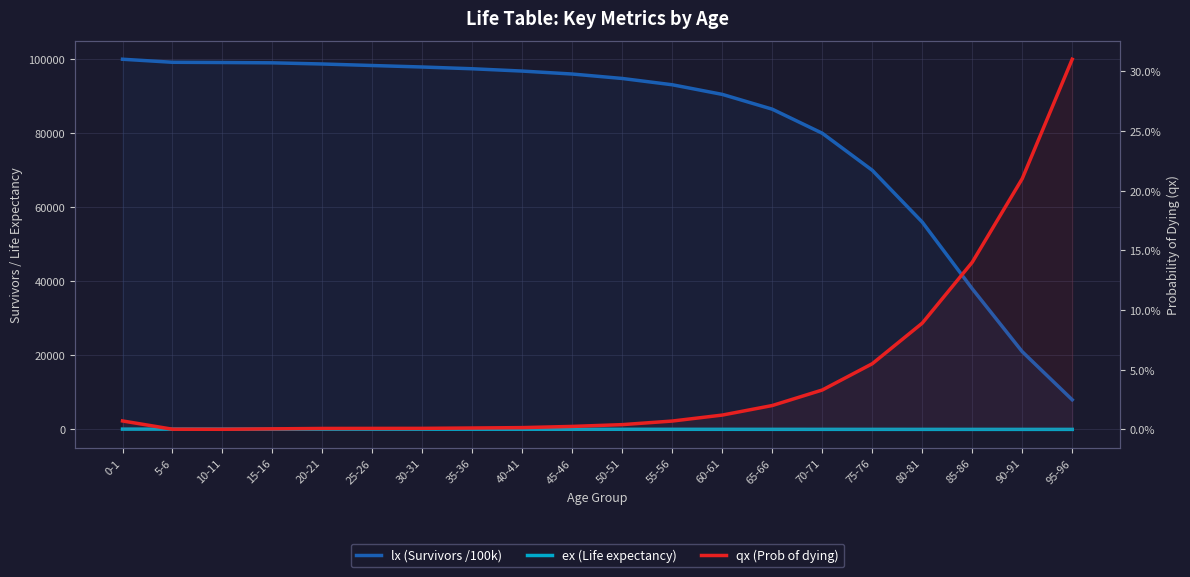

At which category is the sum across all series the highest?

0-1